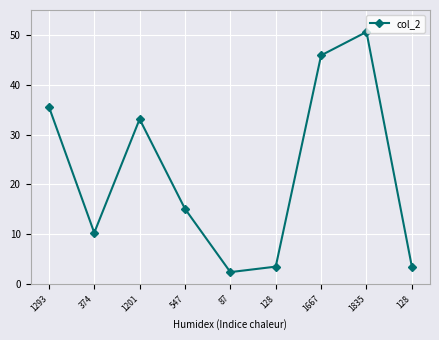

How many categories are shown in the chart?

9